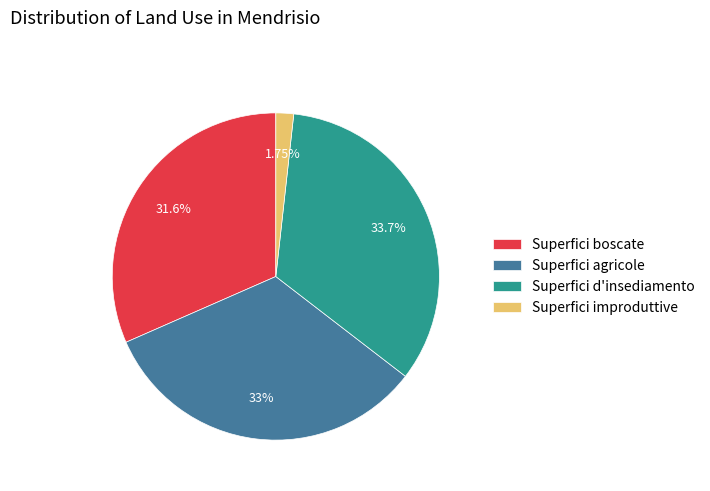

What is the ratio of the value at Superfici boscate to the value at Superfici improduttive?

18.0